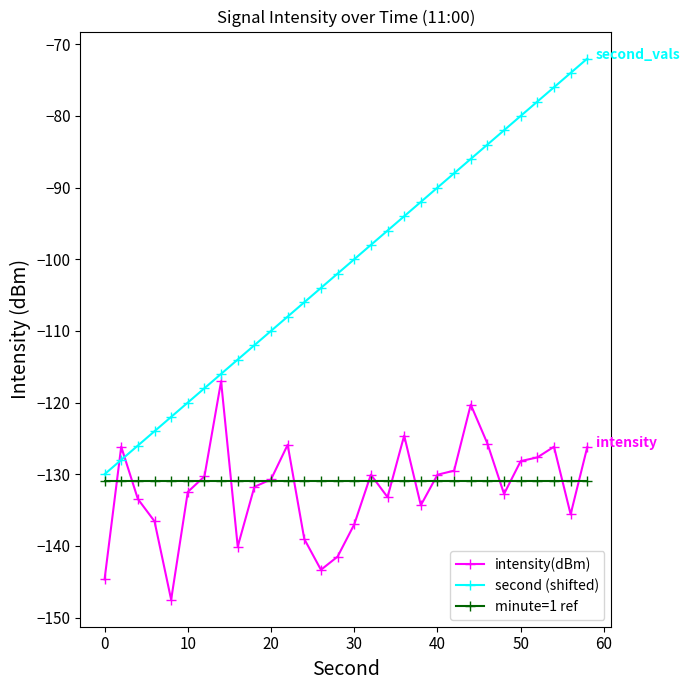

What is the value of the intensity(dBm) point at the 28th from the left?

-126.2